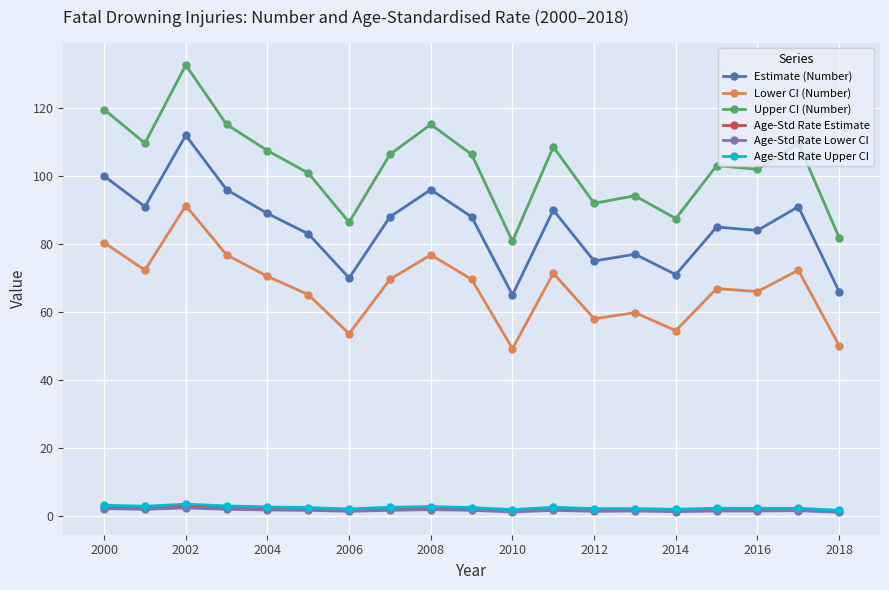

Does the chart display data point markers on the line(s)?

Yes